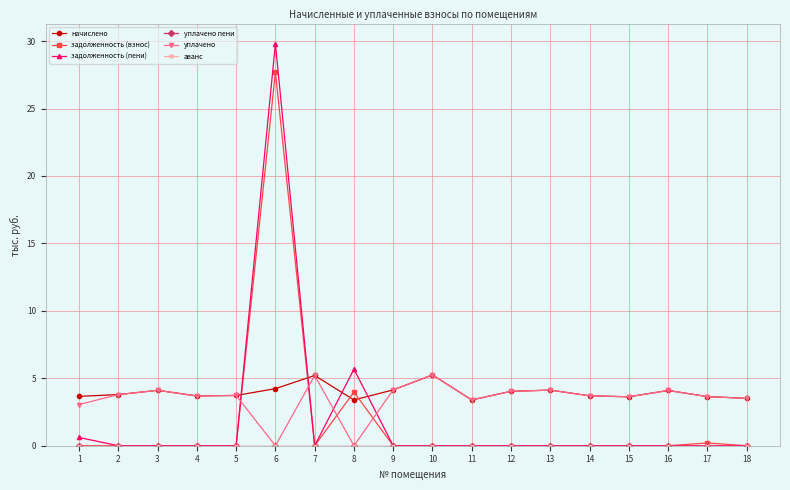

Does the chart have visible grid lines?

Yes